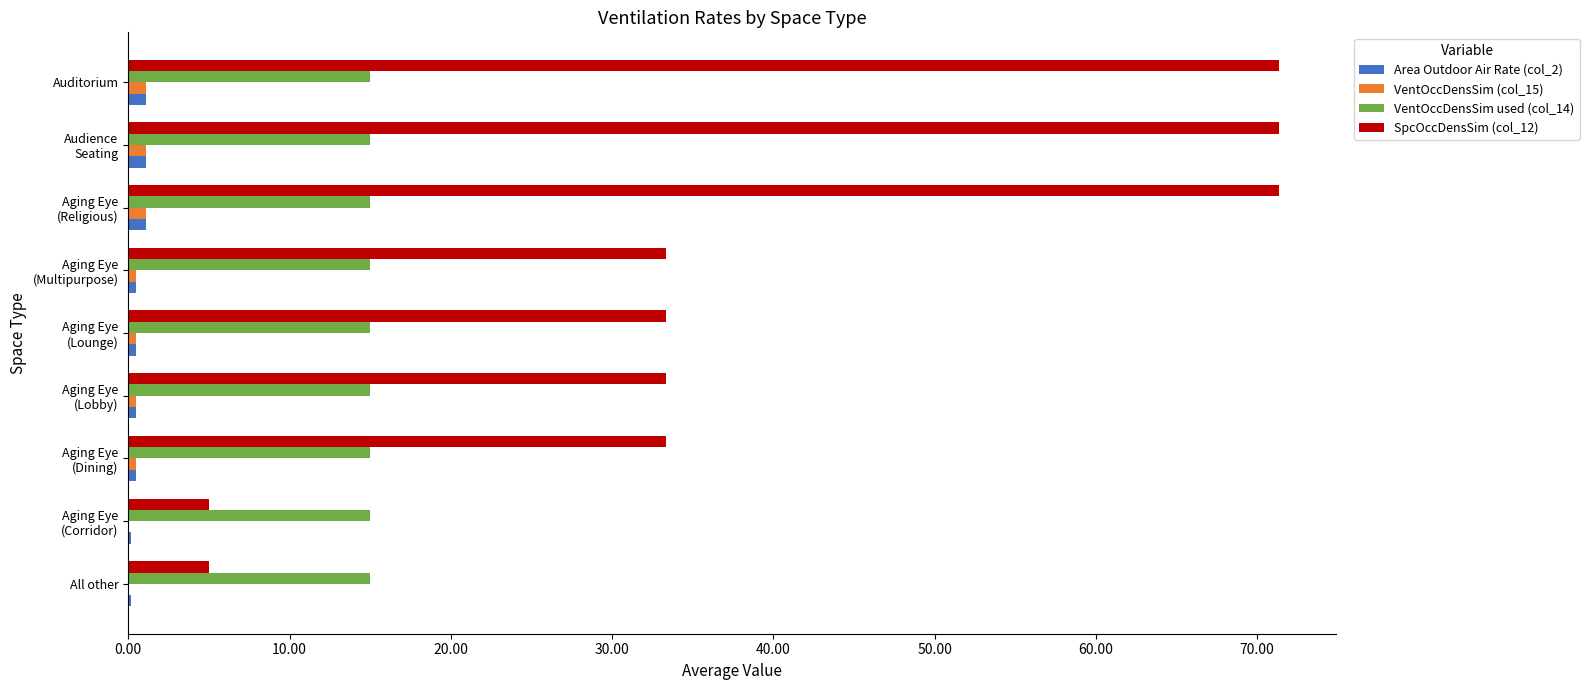

Which series has the largest total across all categories?

SpcOccDensSim (col_12)